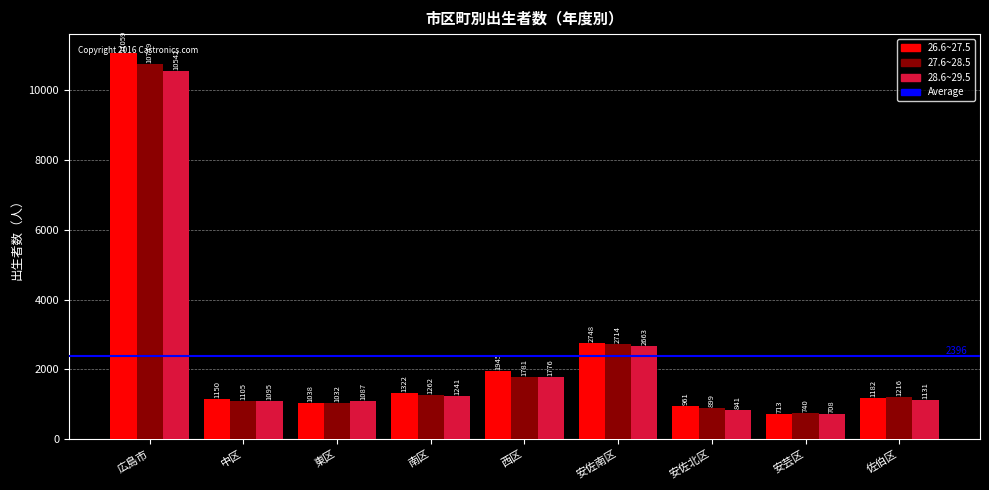

Which series has the largest total across all categories?

26.6~27.5